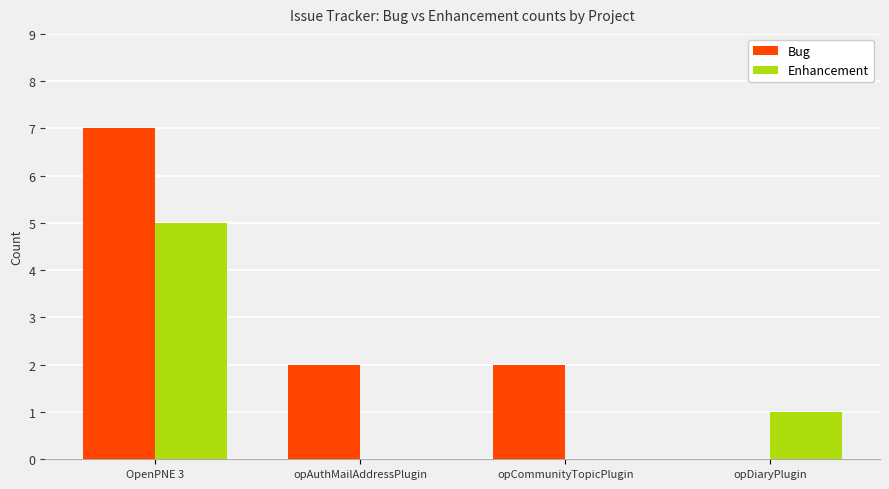

The value of Bug at OpenPNE 3 is 7. True or false?

True